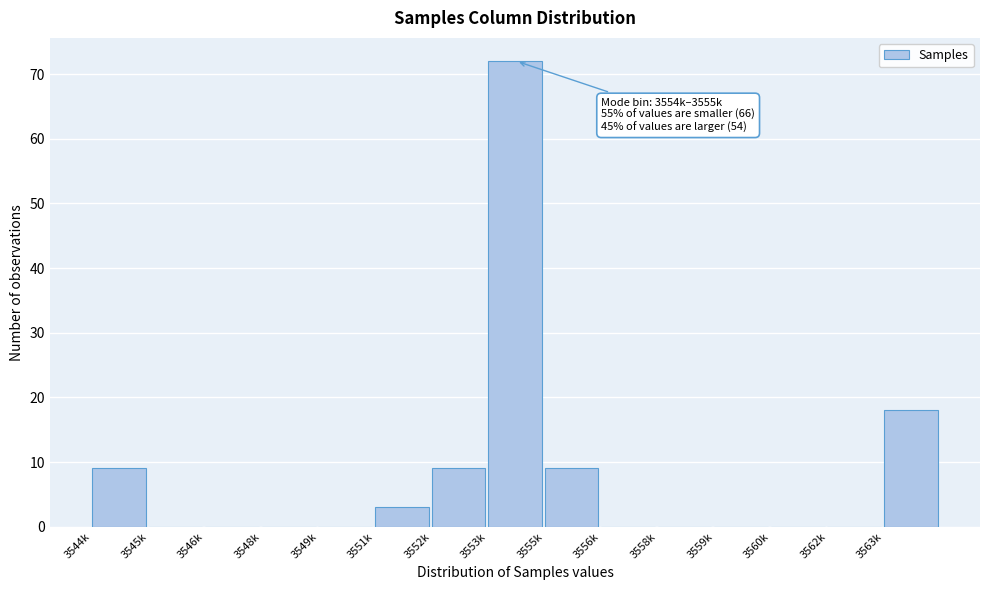

Reading left to right, list all the values displayed in this chart.

3544k=9	3545k=0	3546k=0	3548k=0	3549k=0	3551k=3	3552k=9	3553k=72	3555k=9	3556k=0	3558k=0	3559k=0	3560k=0	3562k=0	3563k=18